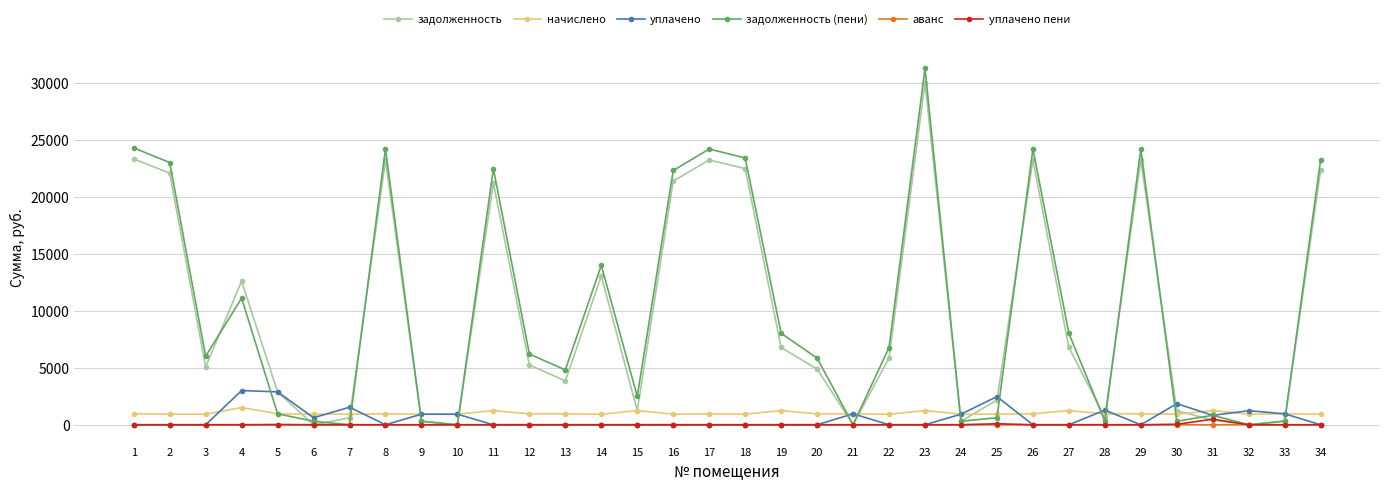

What is the maximum value shown in the chart?

31237.2